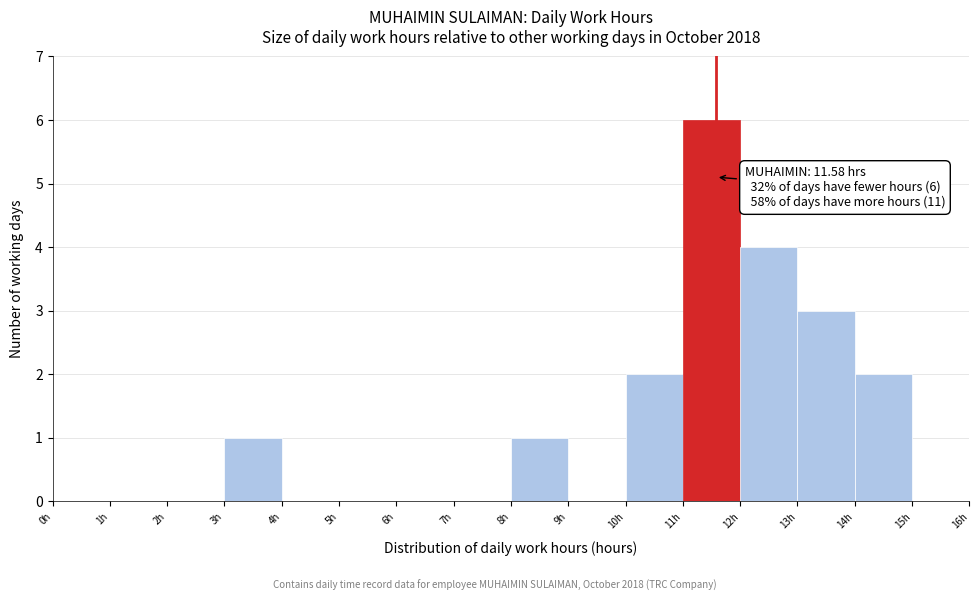

Over which range of the x-axis is the bar tallest?

11 to 12